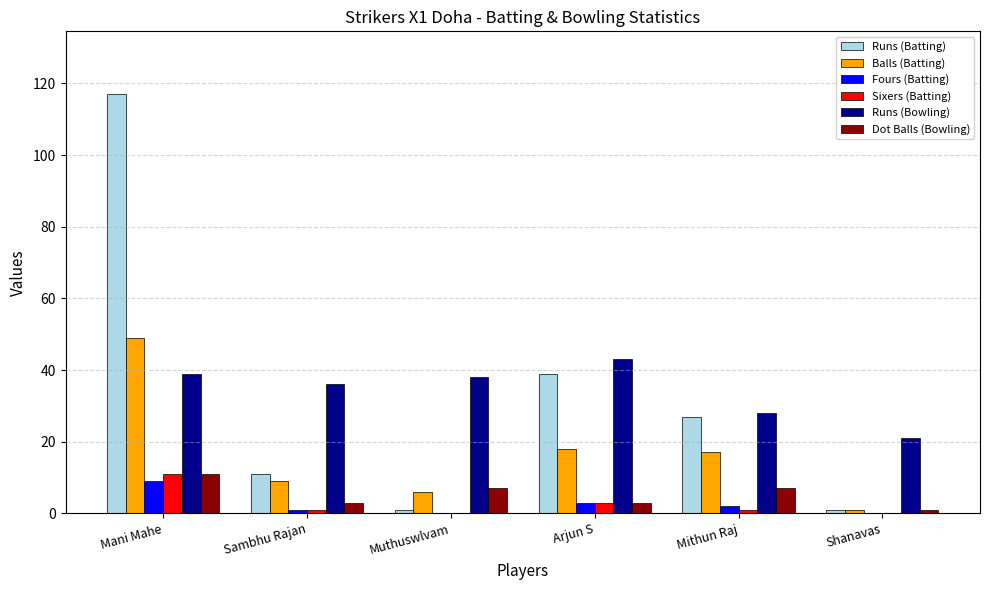

What is the maximum value for Dot Balls (Bowling)?

11